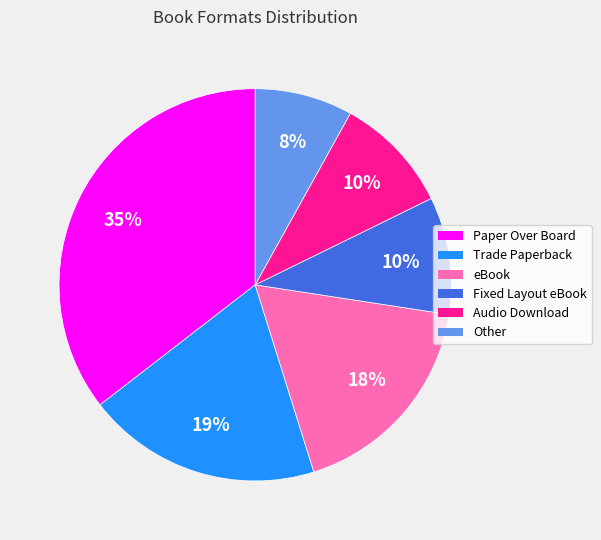

True or false: Fixed Layout eBook accounts for 20% of the total.

False